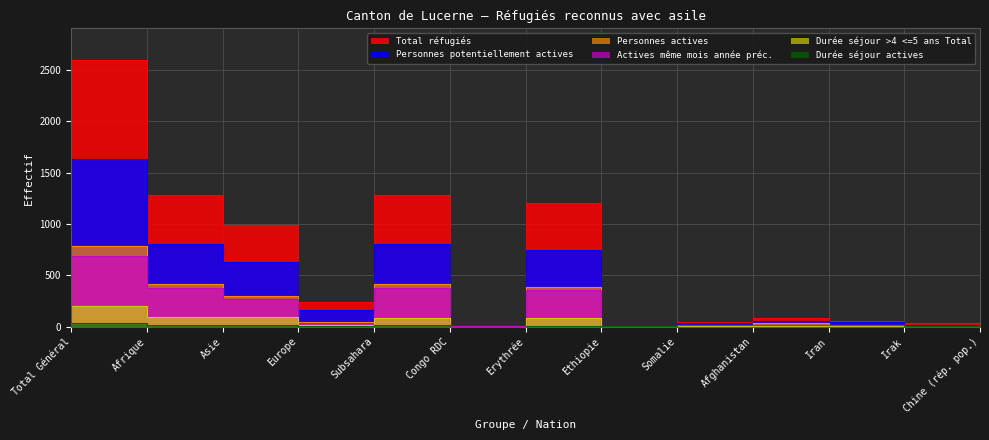

What is the difference between the maximum and minimum values in the Personnes actives series?

781